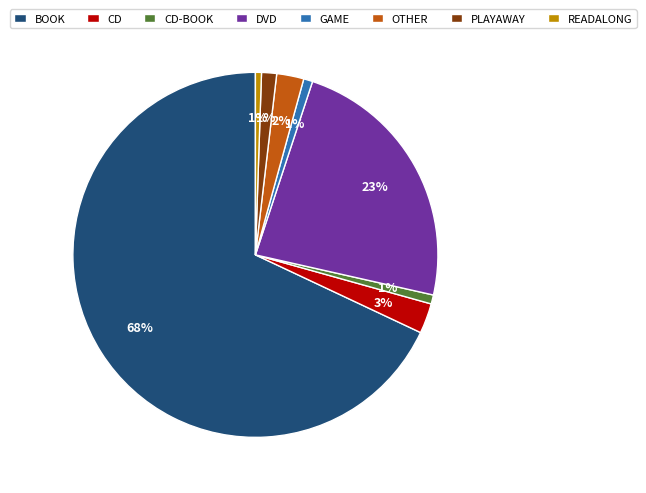

To the nearest percent, what is the average slice percentage?

12%